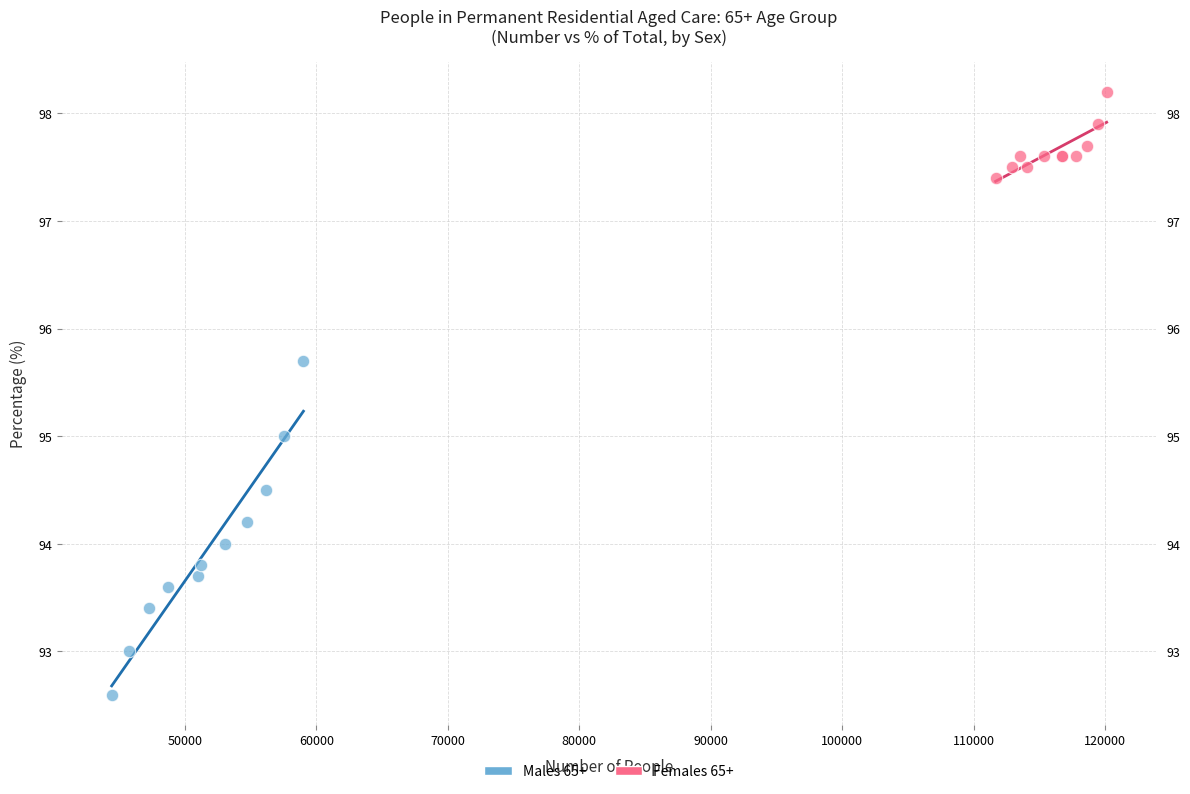

Which series has the largest Y range (max minus min)?

Males 65+